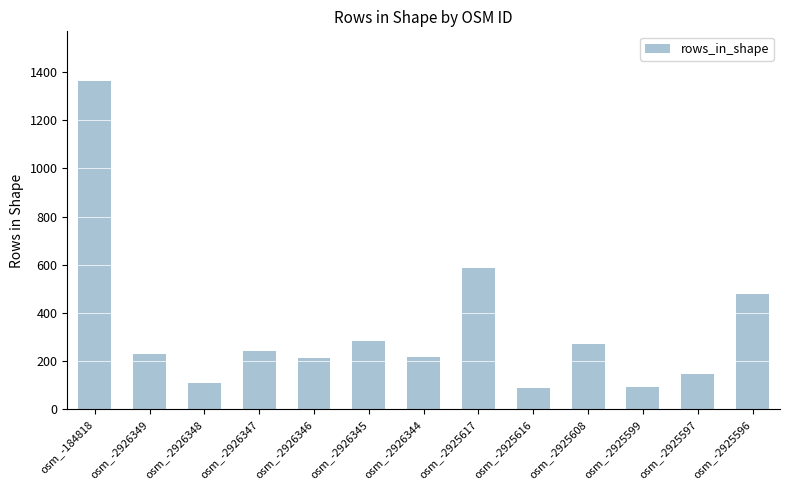

True or false: the data shows 286 at osm_-2926345.

True